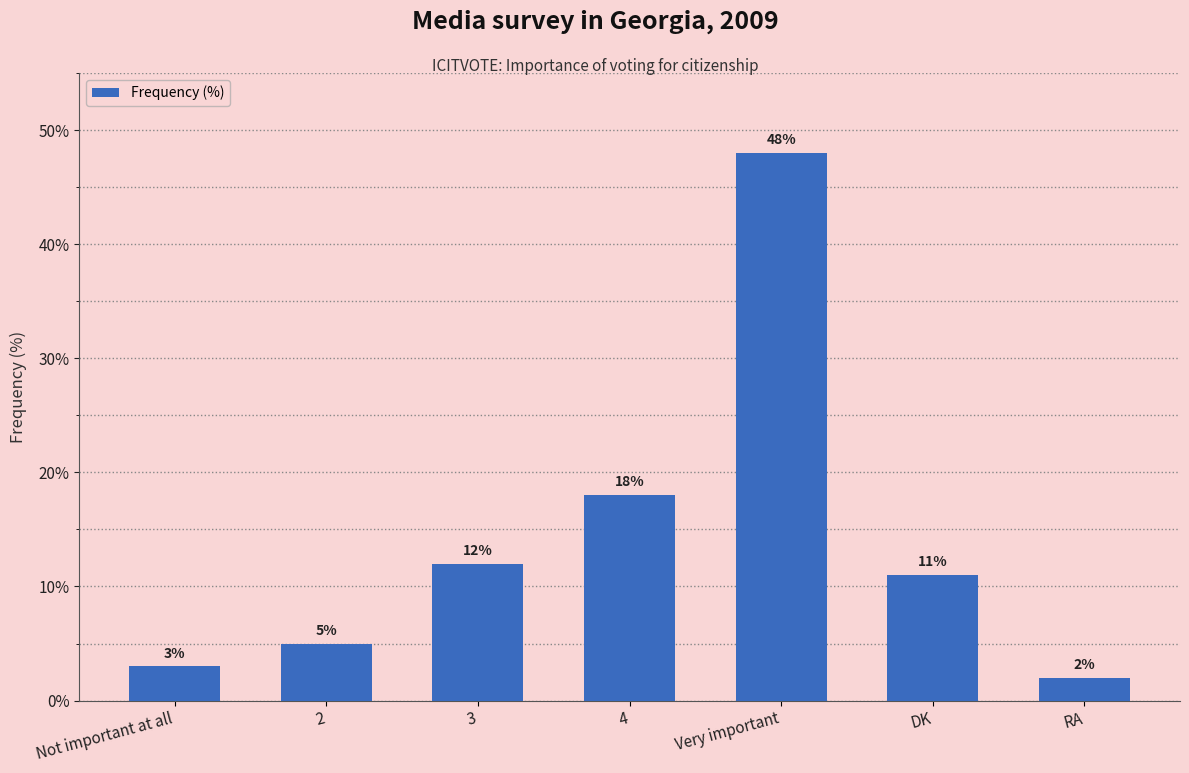

What is the value of the 4th bar from the left?

18